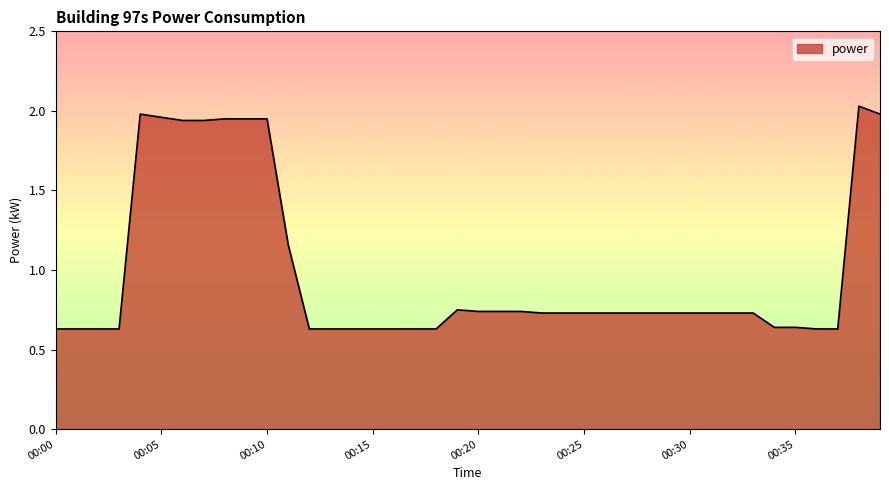

What is the difference between the maximum and minimum values?

1.4